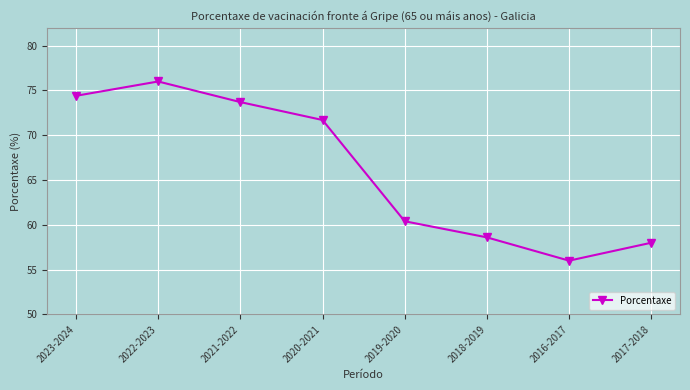

Count the number of data series in this chart.

1